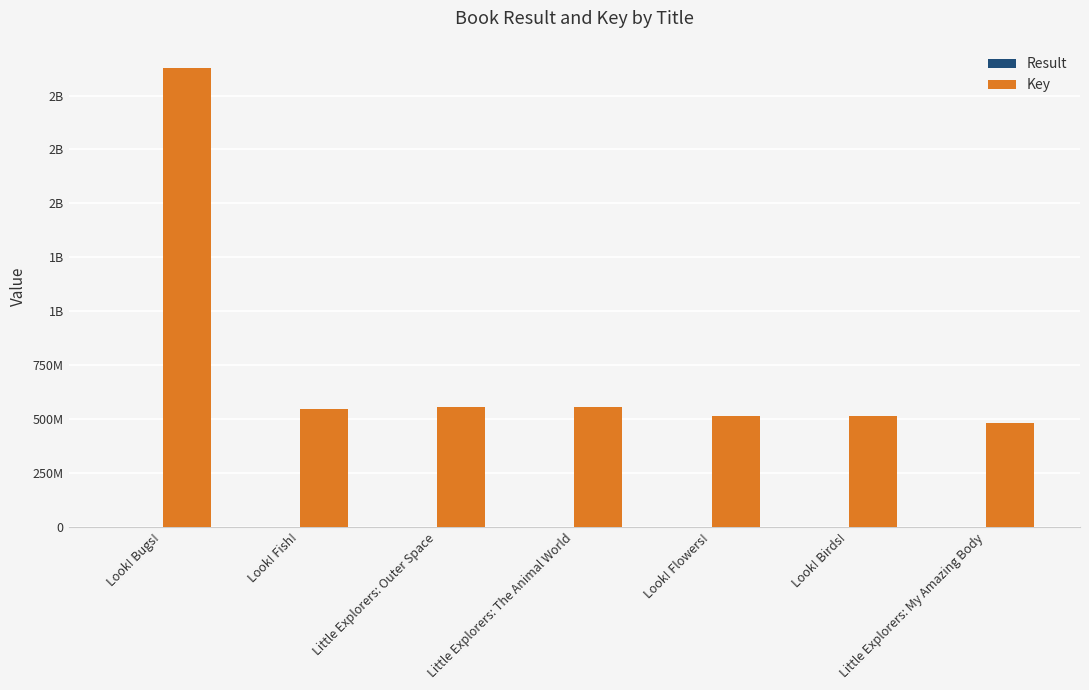

Does the chart contain stacked bars?

No